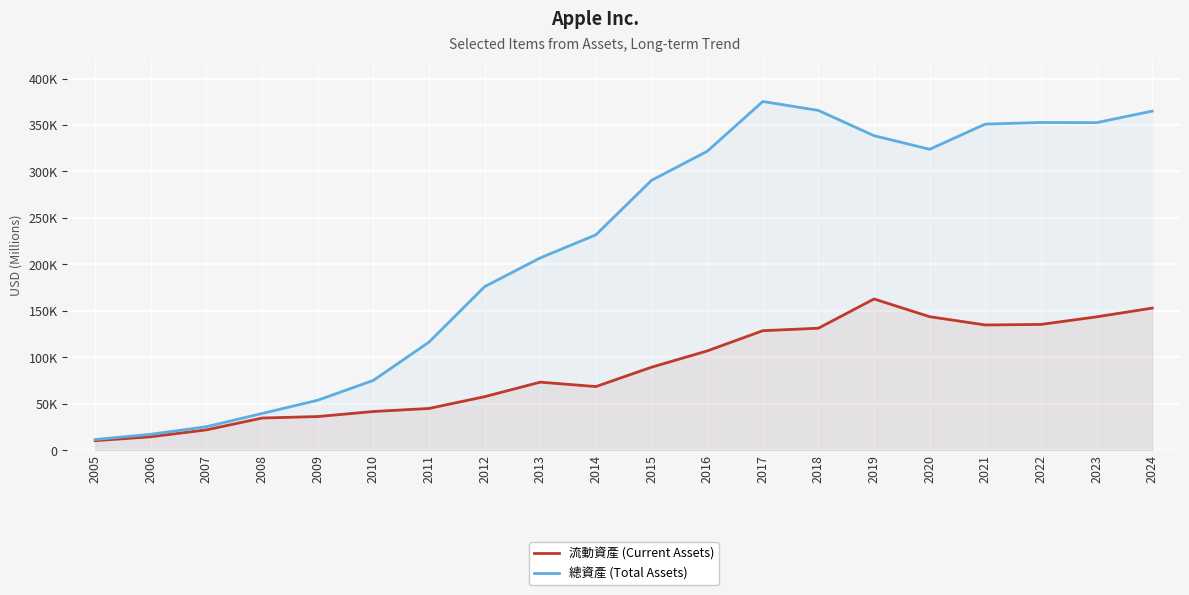

Reading left to right, list all the values displayed in this chart.

流動資產 (Current Assets): 10300	14509	21956	34690	36265	41678	44988	57653	73286	68531	89378	106869	128645	131339	162819	143713	134836	135405	143566	152987
總資產 (Total Assets): 11551	17205	25347	39572	53851	75183	116371	176064	207000	231839	290479	321686	375319	365725	338516	323888	351002	352755	352583	364980